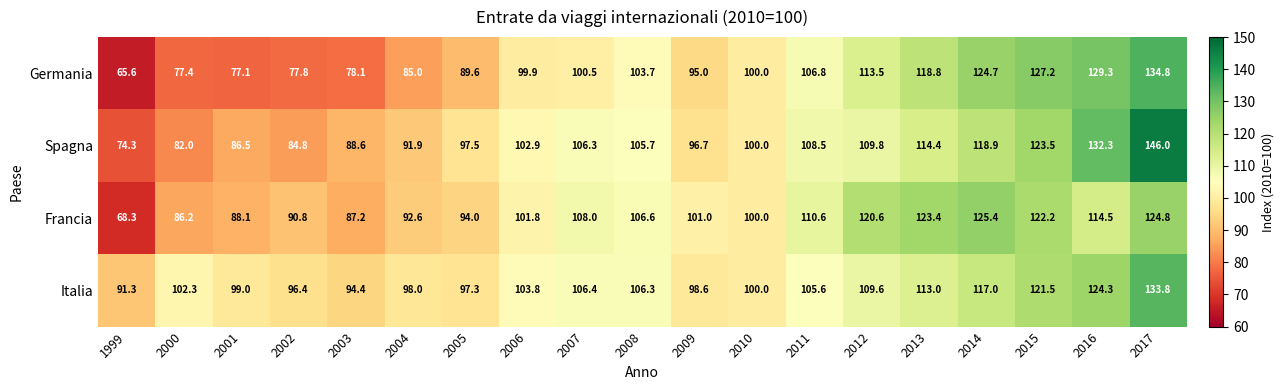

Between 2015 and 2017, which series saw the biggest shift?

Spagna